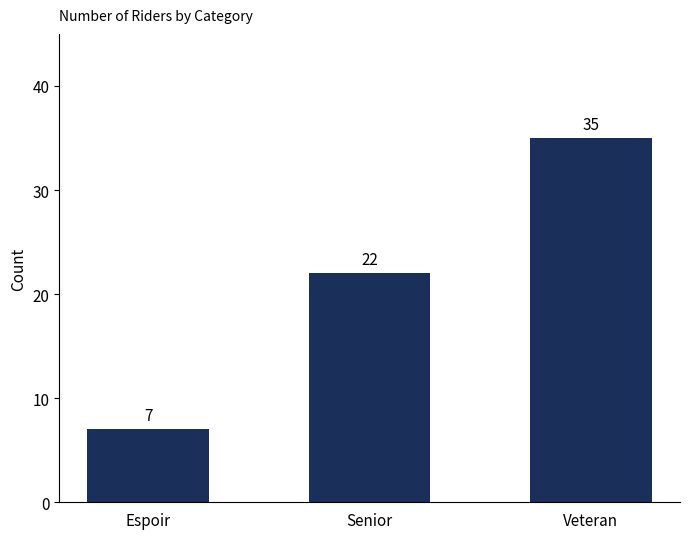

What is the change in value from Espoir to Veteran?

+28